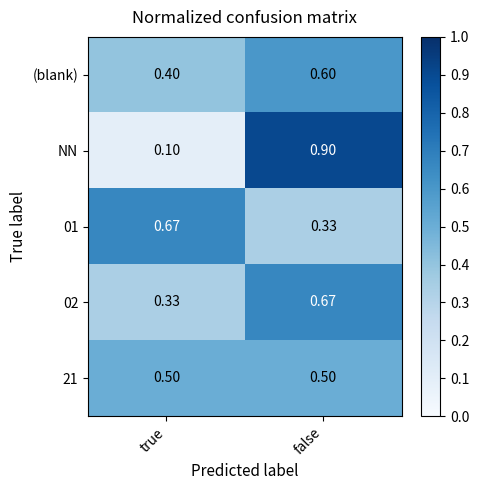

What is the minimum value shown in the chart?

0.1